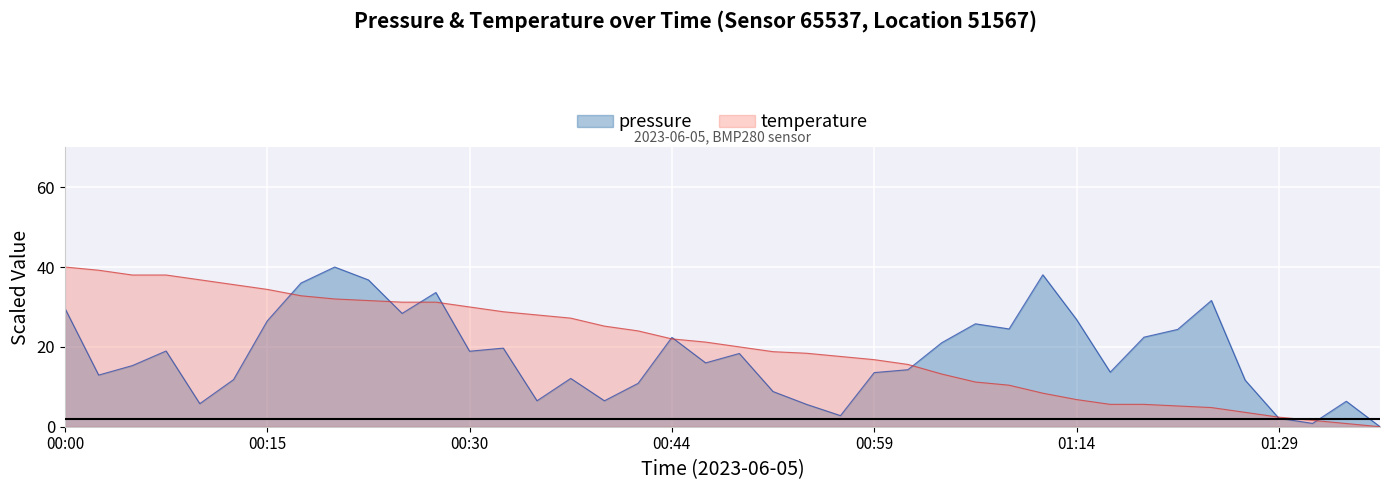

Where do pressure and temperature first cross each other?

00:15 and 00:17